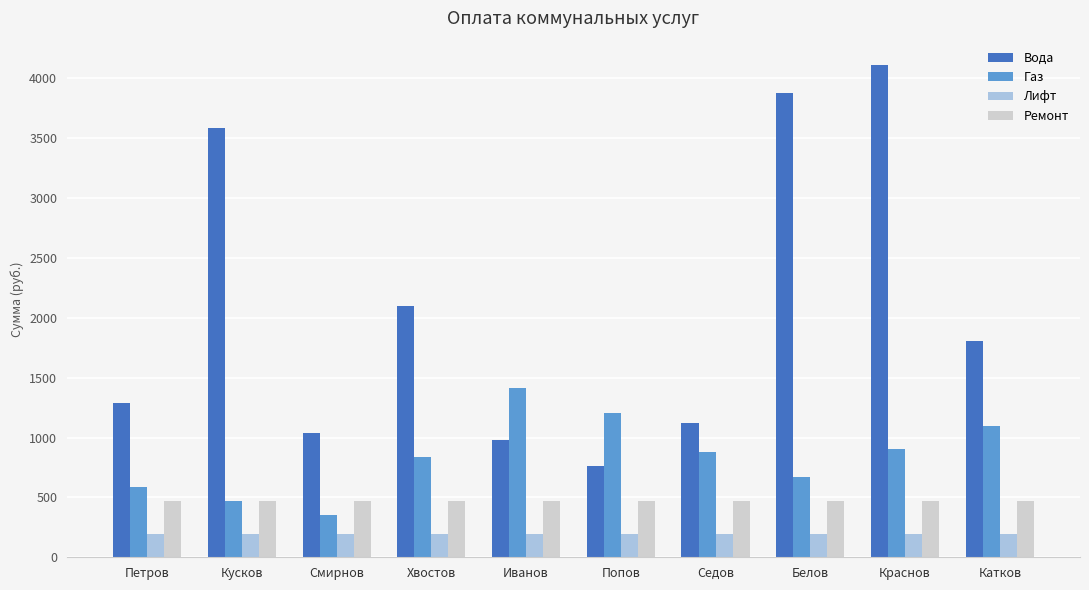

Are the bars grouped side by side (vs. stacked)?

Yes